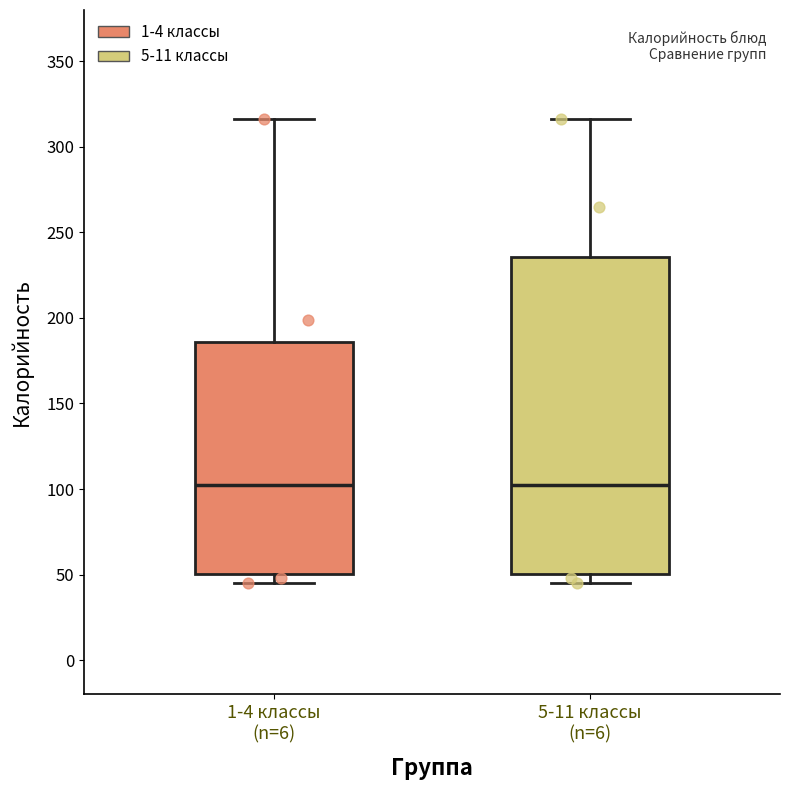

Reading left to right, transcribe this box plot: for each box, give where its median line is, the range the box spans, and where its two whiskers end, as read against the y-axis. The values are not printed on the chart, so give them approximately, as read against the axis.

1-4 классы (n=6): median 100, box 50 to 185, whiskers 45 to 315
5-11 классы (n=6): median 100, box 50 to 235, whiskers 45 to 315